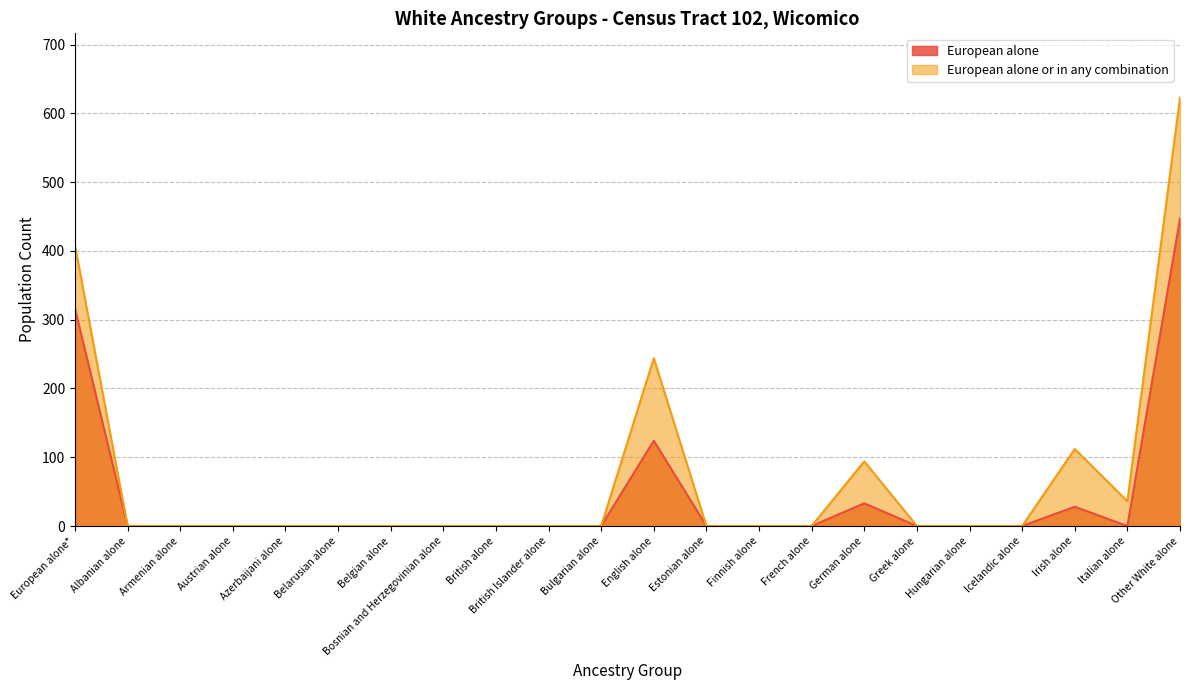

Which has a higher value, Finnish alone or Icelandic alone?

Finnish alone